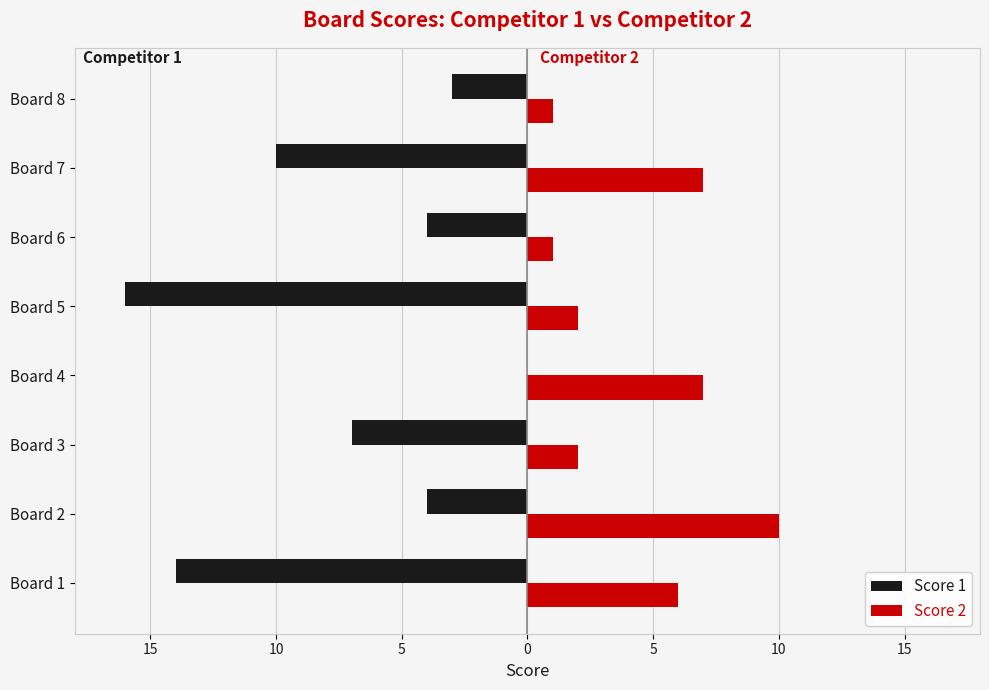

What are all the series names shown in the legend?

Score 1, Score 2